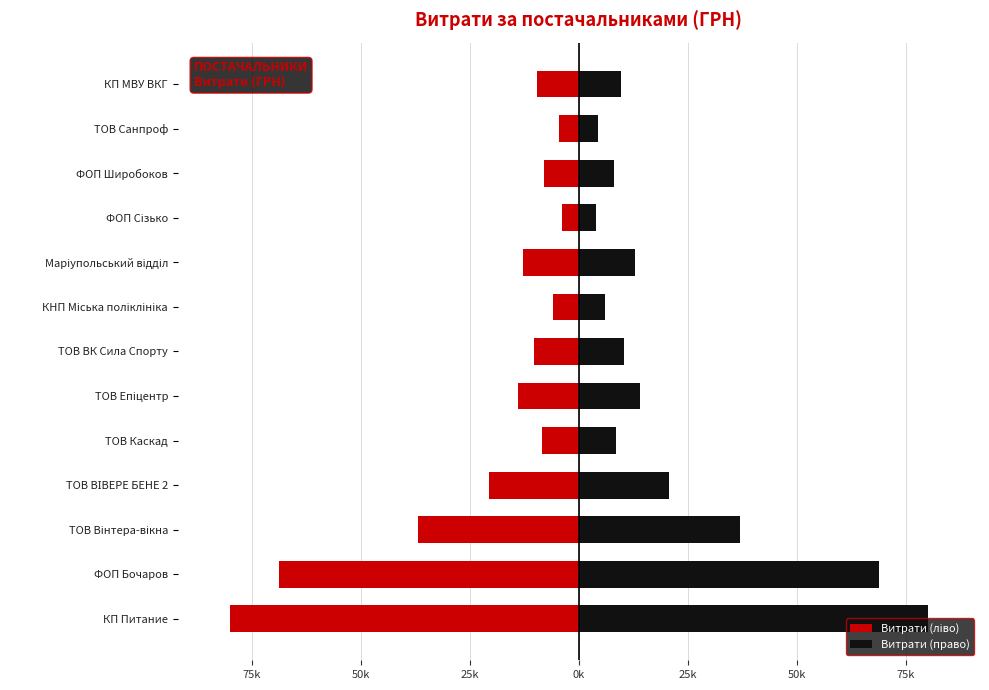

At ТОВ ВК Сила Спорту, list the series in order from largest to smallest.

Витрати (право), Витрати (ліво)